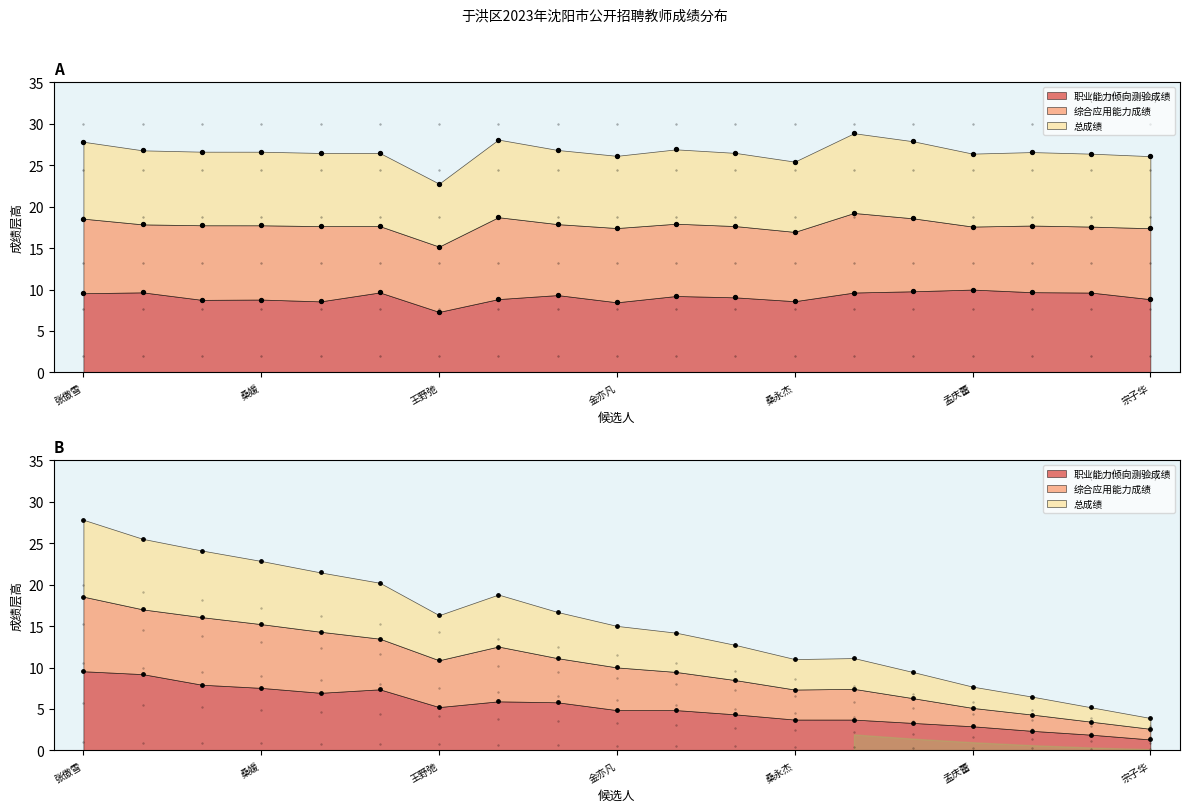

Which series has the largest total across all categories?

总成绩